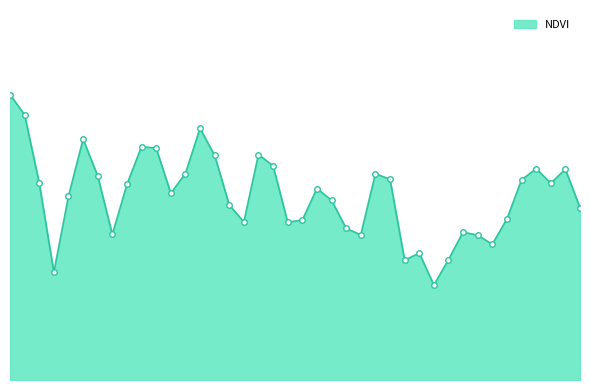

Rank the categories by value from highest to lowest.

0, 1, 13, 5, 9, 10, 17, 14, 18, 36, 38, 12, 25, 6, 26, 35, 2, 37, 8, 21, 11, 4, 22, 15, 39, 34, 20, 16, 19, 23, 31, 7, 24, 32, 33, 28, 30, 27, 3, 29